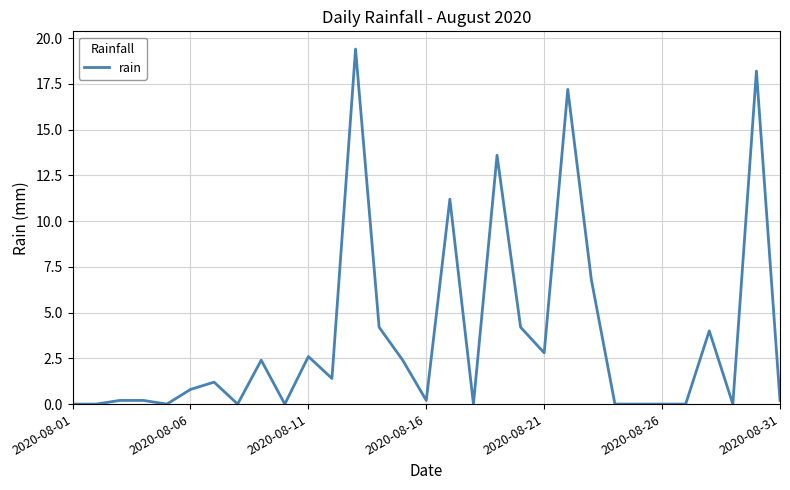

What is the greatest value displayed?

19.4